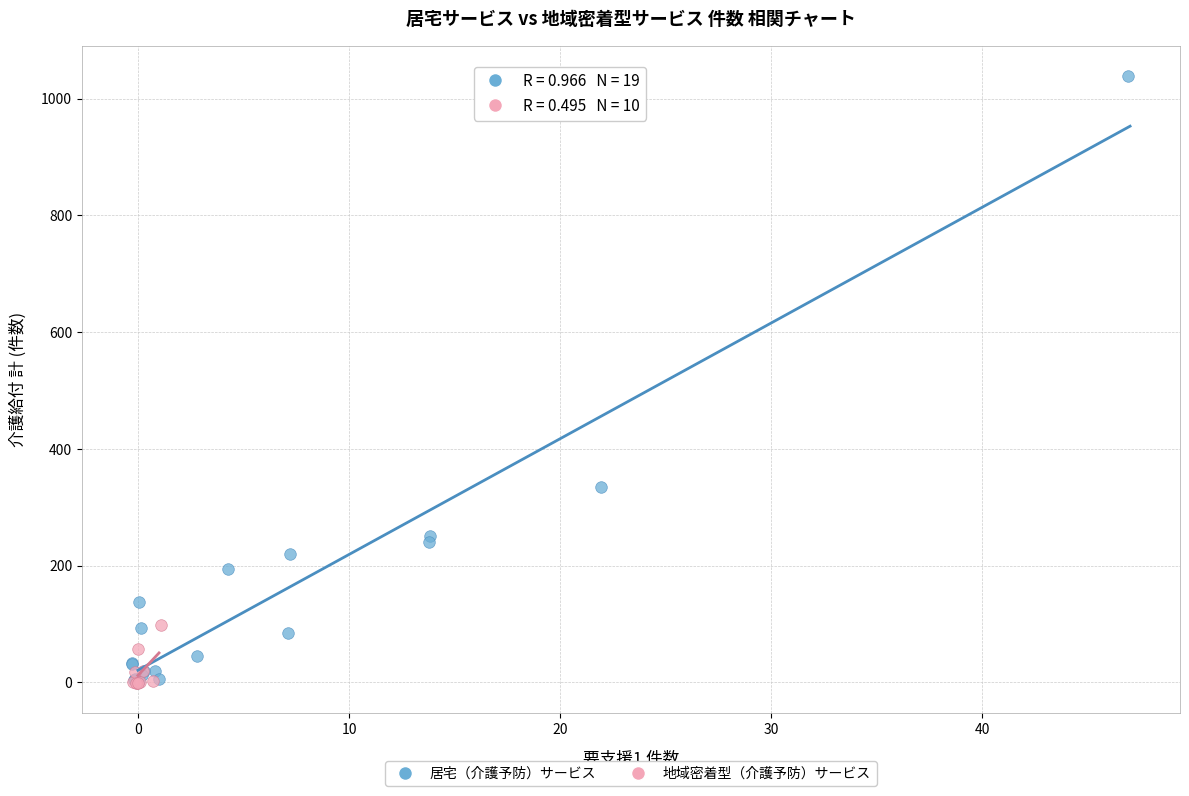

Which series reaches the maximum Y coordinate?

居宅（介護予防）サービス